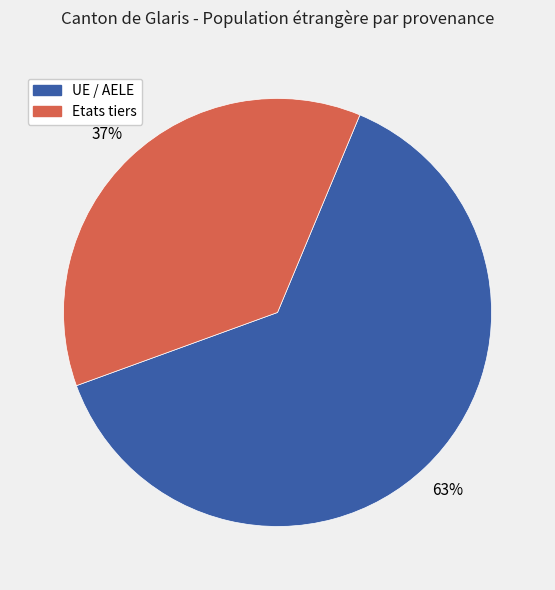

Between UE / AELE and Etats tiers, which is larger?

UE / AELE